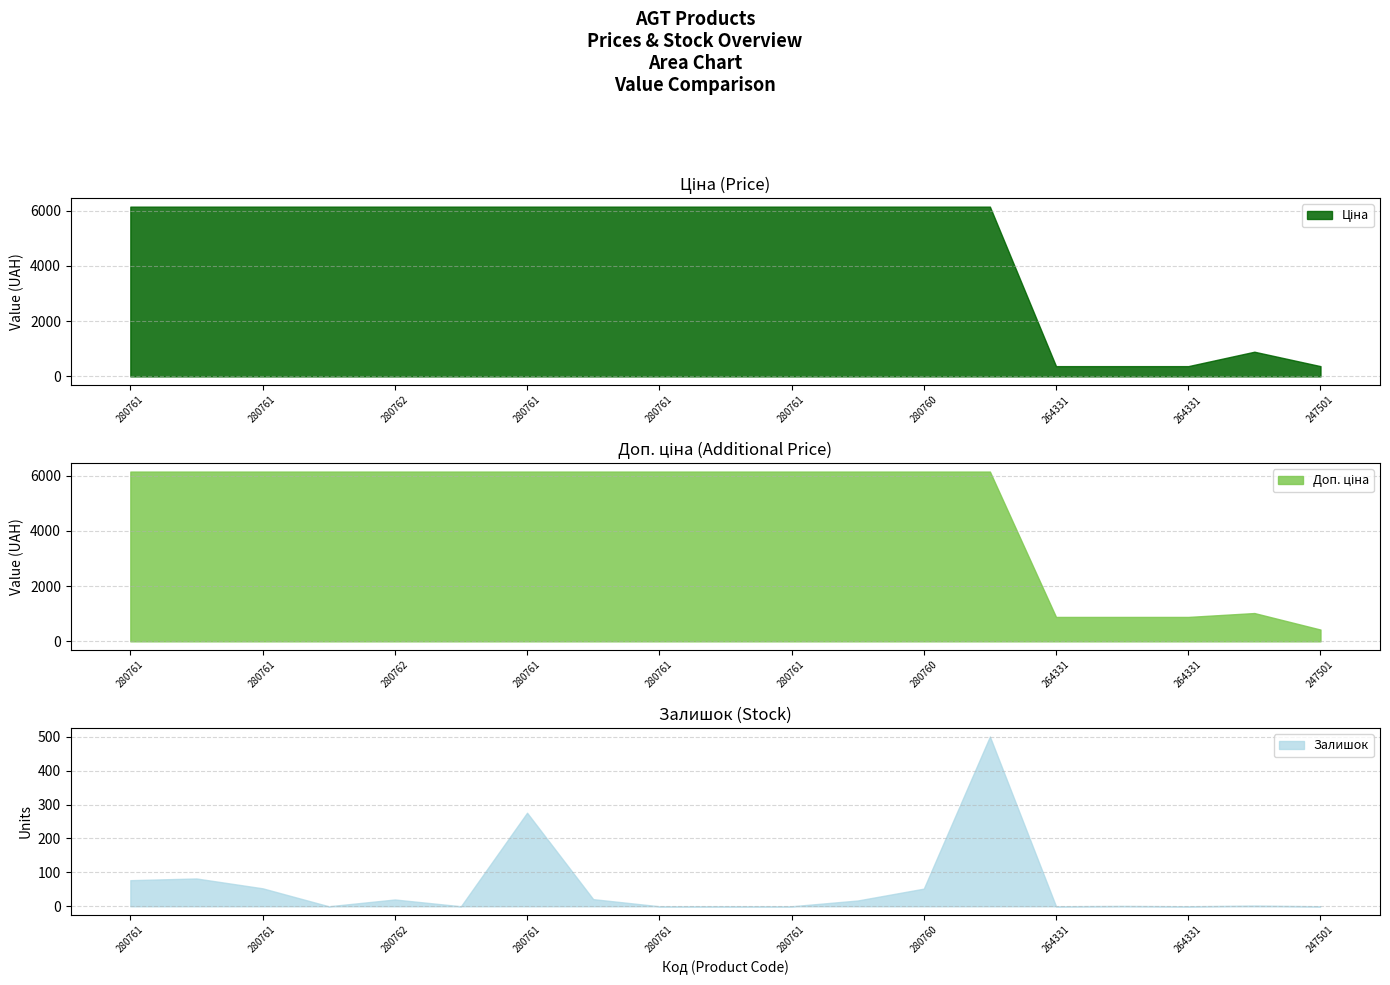

Rank the series at 280760486 from lowest to highest value.

Залишок, Ціна, Доп. ціна